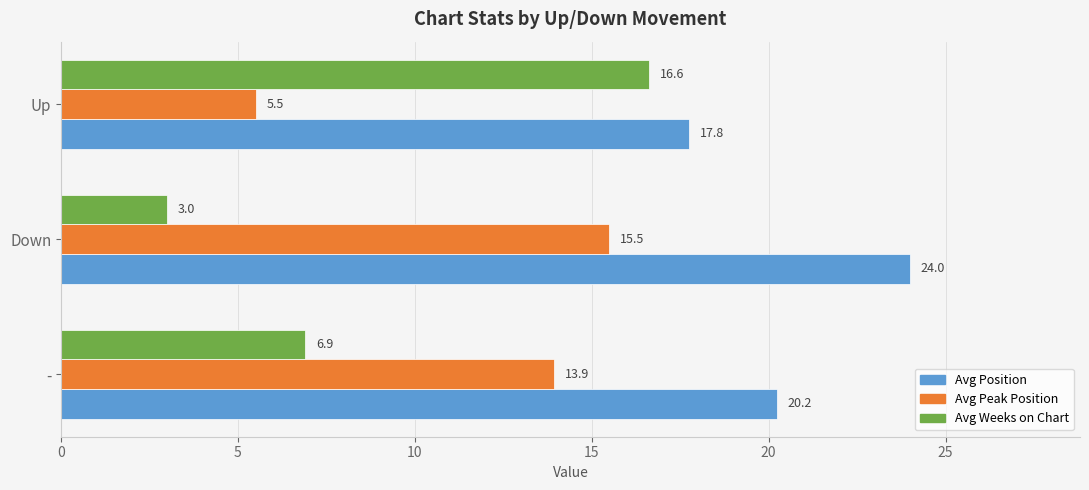

Which series has the largest range (max minus min)?

Avg Weeks on Chart